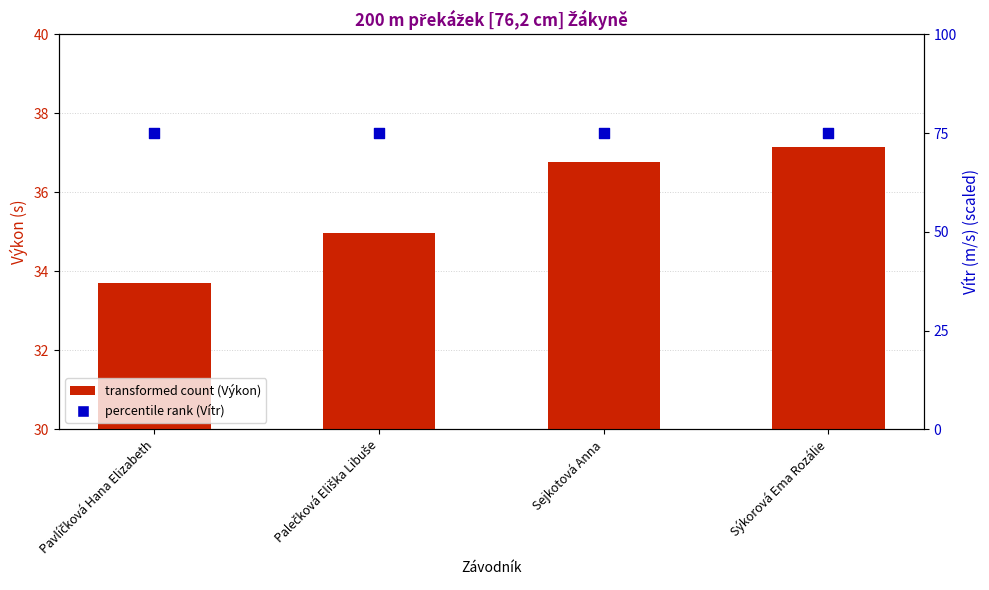

Which series reaches the minimum Y coordinate?

transformed count (Výkon)